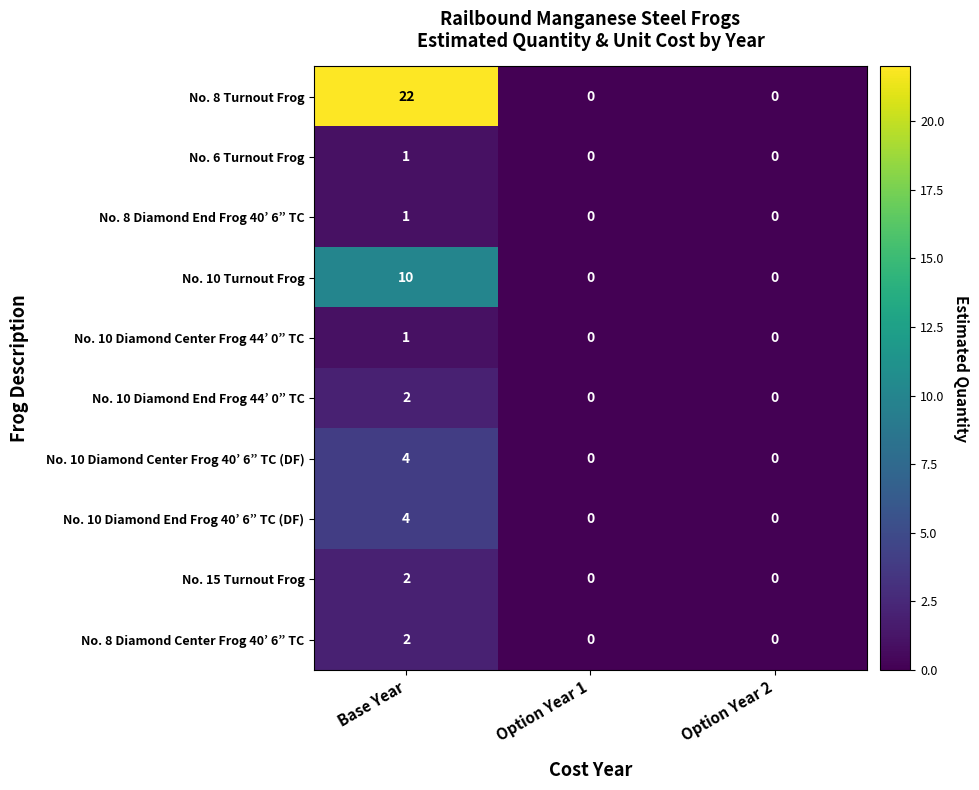

What is the maximum value shown in the chart?

22